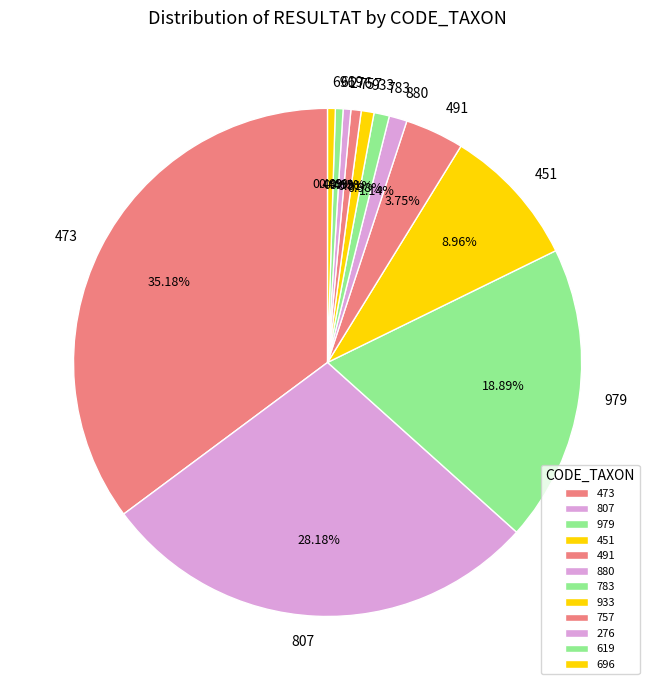

Which has a higher value, 473 or 807?

473